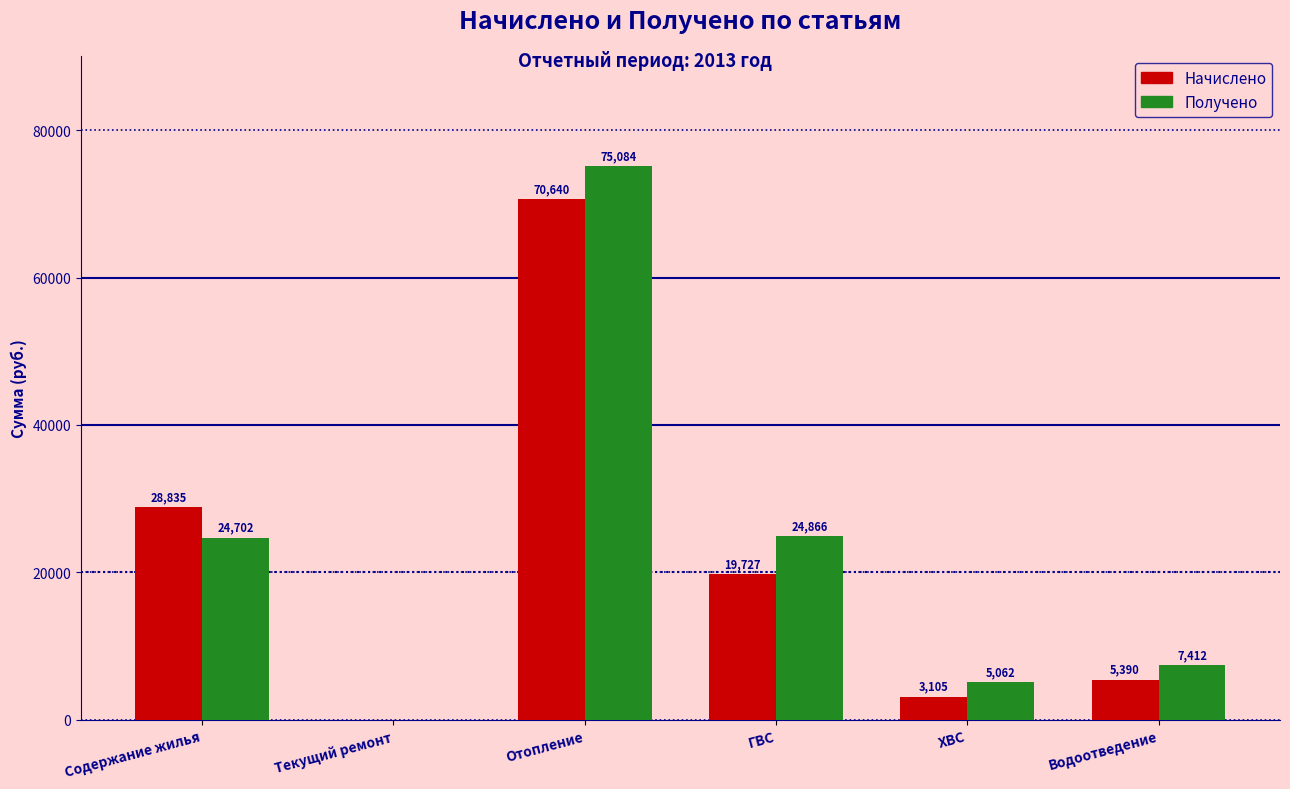

What is the sum of the Получено values at Водоотведение and Отопление?

82496.0